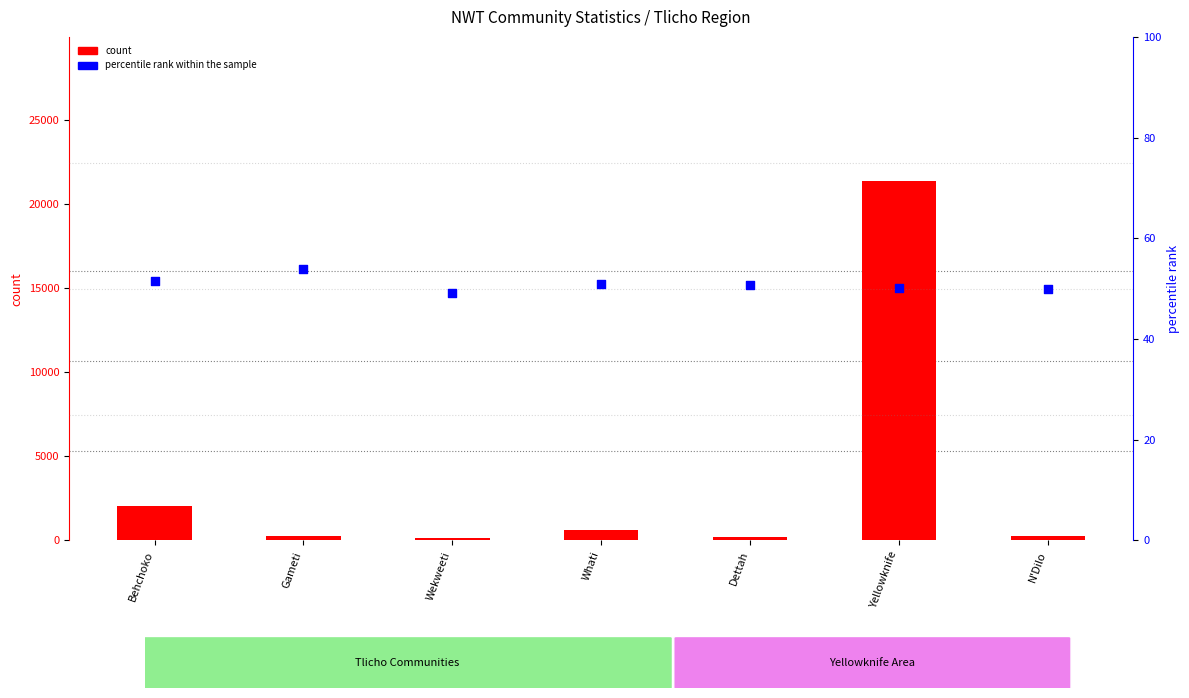

At which category is the sum across all series the highest?

Yellowknife